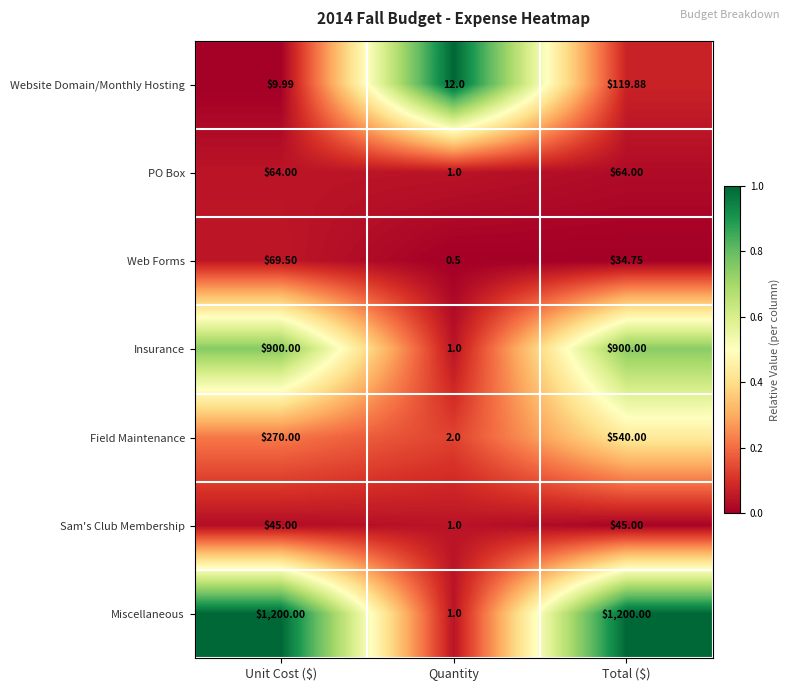

Which series changed the most between Unit Cost ($) and Quantity?

Miscellaneous